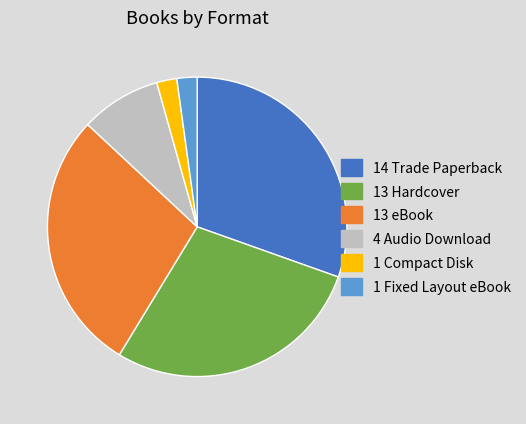

How many slices are in this pie chart?

6